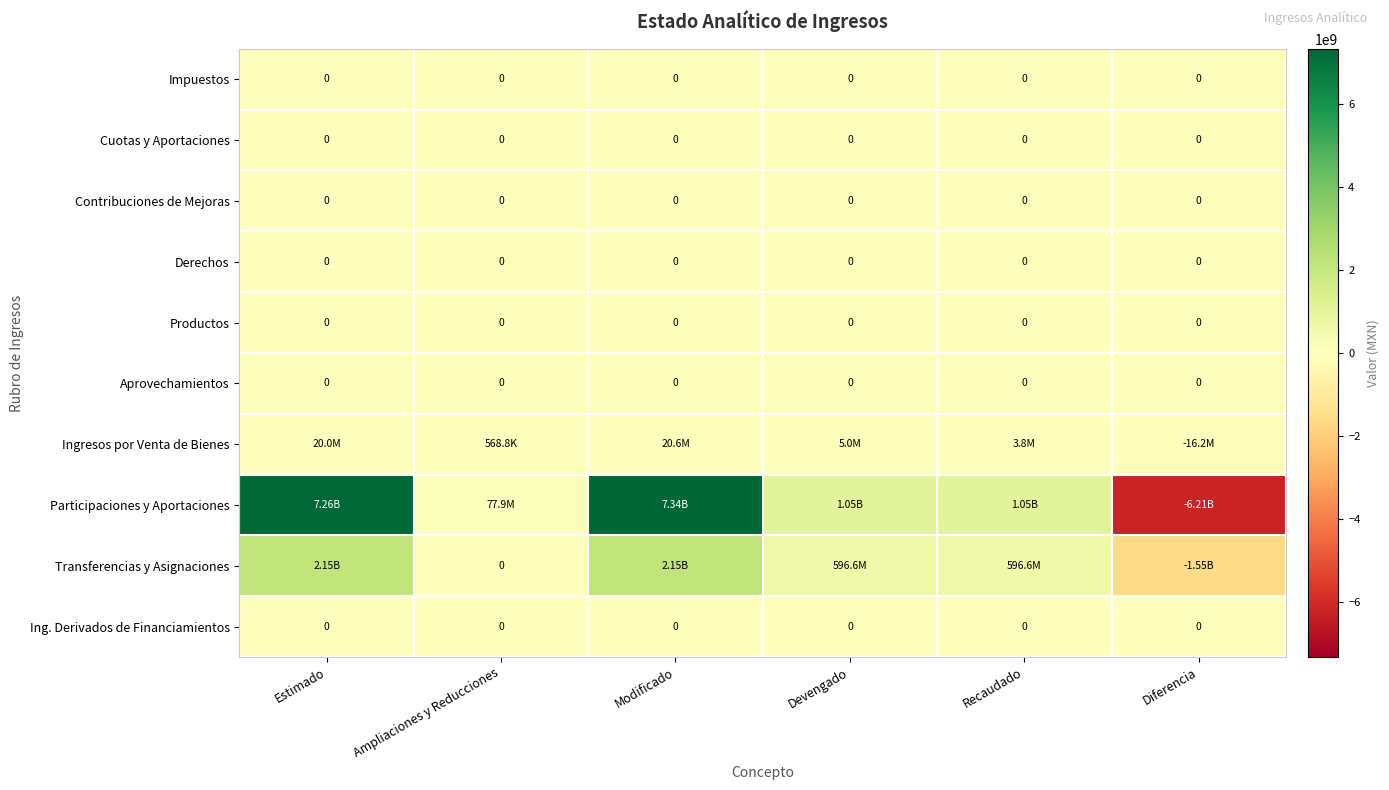

At how many categories does at least one series exceed -1442446782?

6